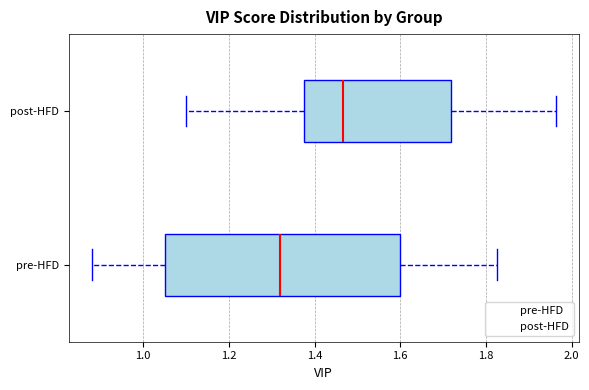

Comparing the boxes themselves (not the whiskers), which one is the widest?

pre-HFD